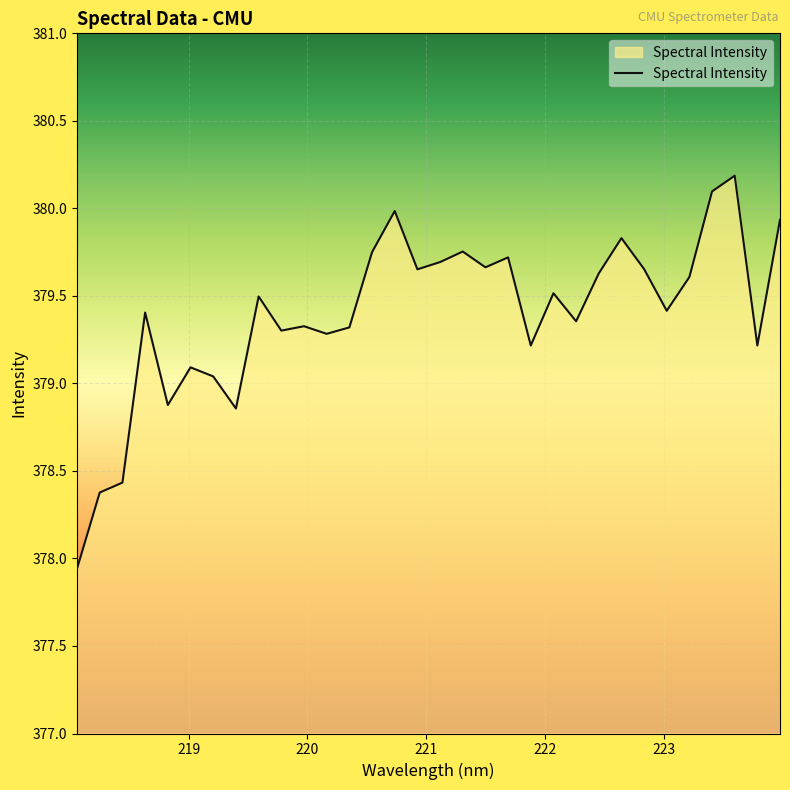

What is the greatest value displayed?

380.2